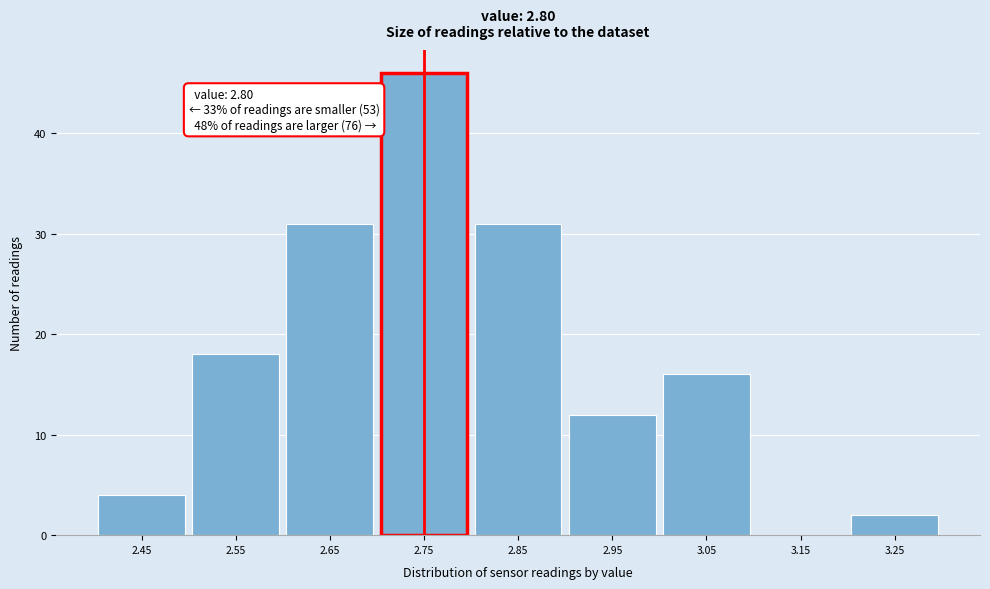

Reading left to right, list all the values displayed in this chart.

2.45=4	2.55=18	2.65=31	2.75=46	2.85=31	2.95=12	3.05=16	3.15=0	3.25=2